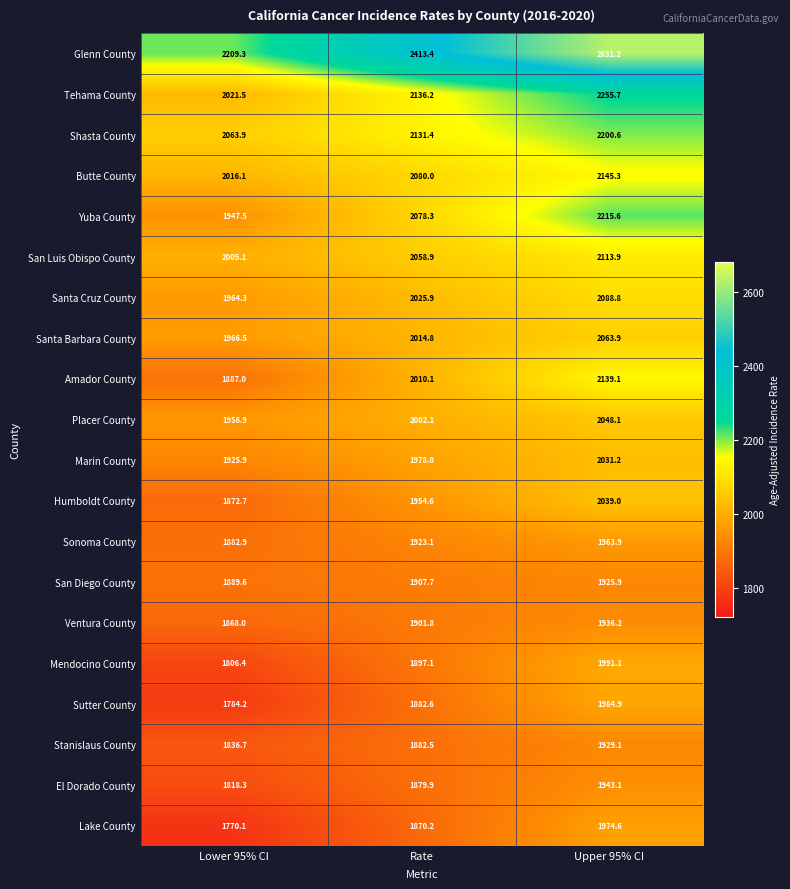

Rank the series by their maximum value, from highest to lowest.

Glenn County, Tehama County, Yuba County, Shasta County, Butte County, Amador County, San Luis Obispo County, Santa Cruz County, Santa Barbara County, Placer County, Humboldt County, Marin County, Mendocino County, Sutter County, Lake County, Sonoma County, El Dorado County, Ventura County, Stanislaus County, San Diego County